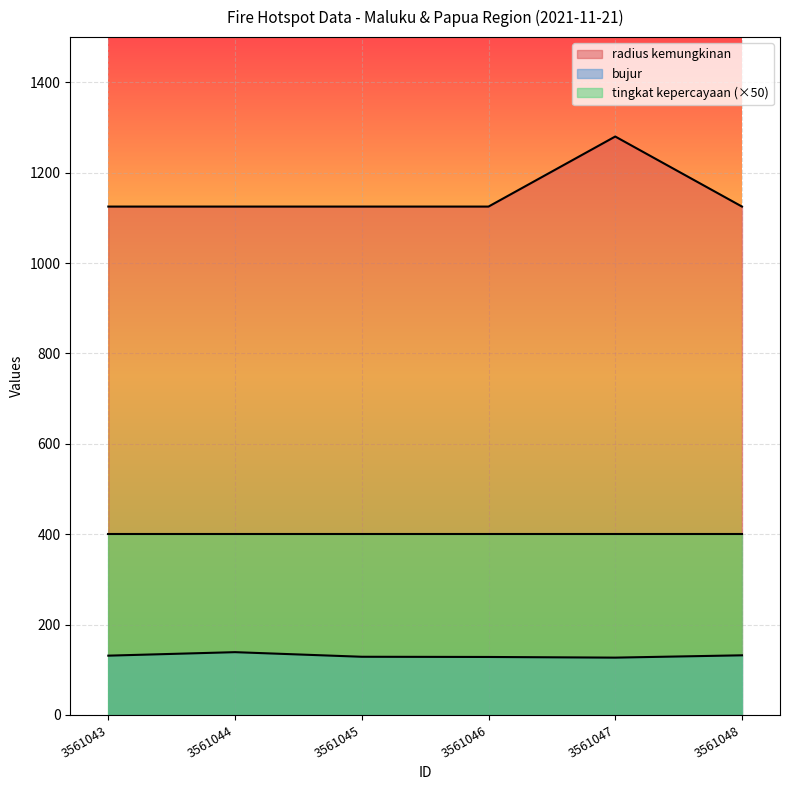

True or false: radius kemungkinan and bujur cross at least once.

False